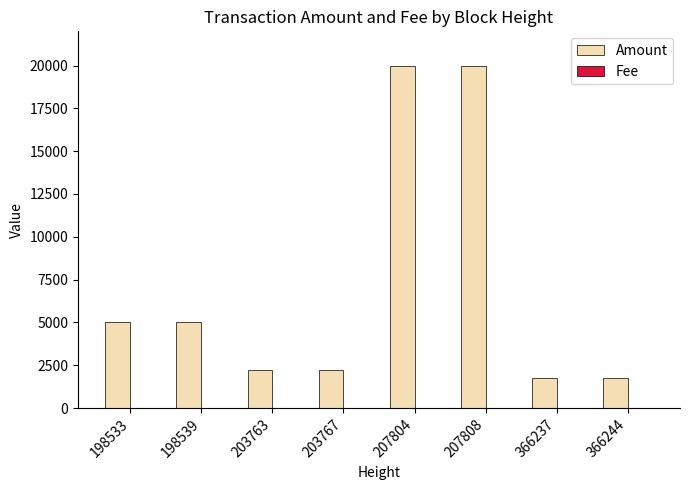

Which series changed the most between 203767 and 366244?

Amount